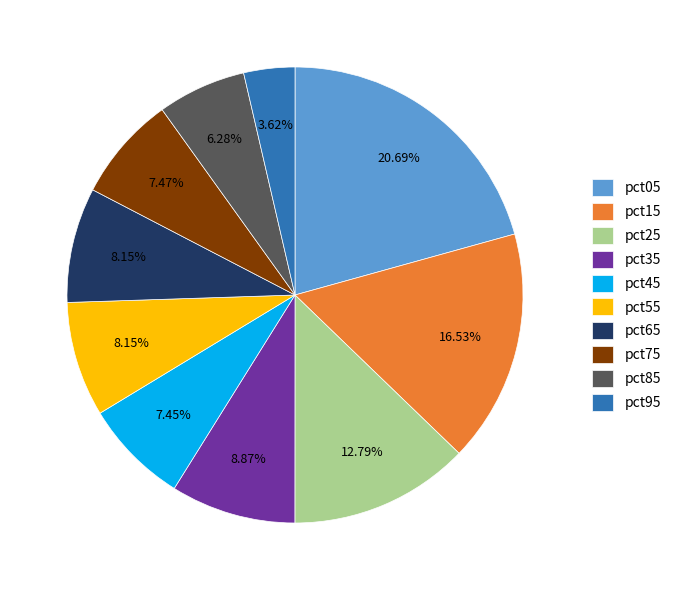

The pct55 slice represents 1% of the pie. True or false?

False